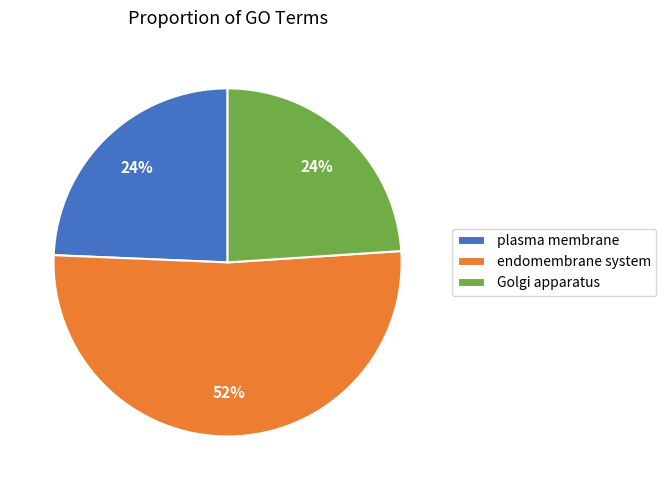

Count the number of slices in the pie.

3